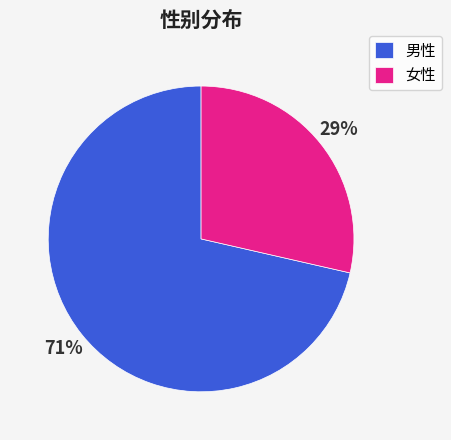

Combined, do 男性 and 女性 account for over 50%?

Yes